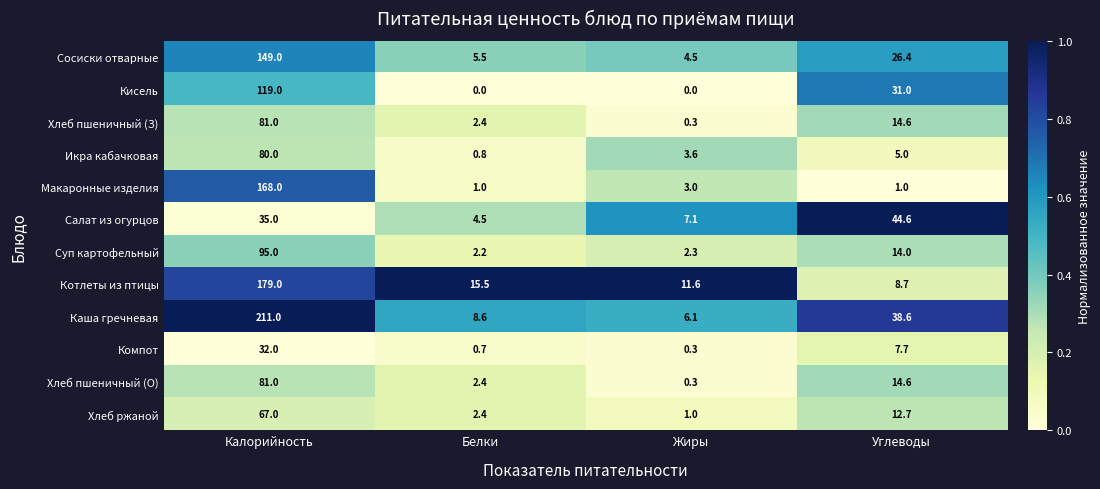

At how many categories does at least one series exceed 0?

4